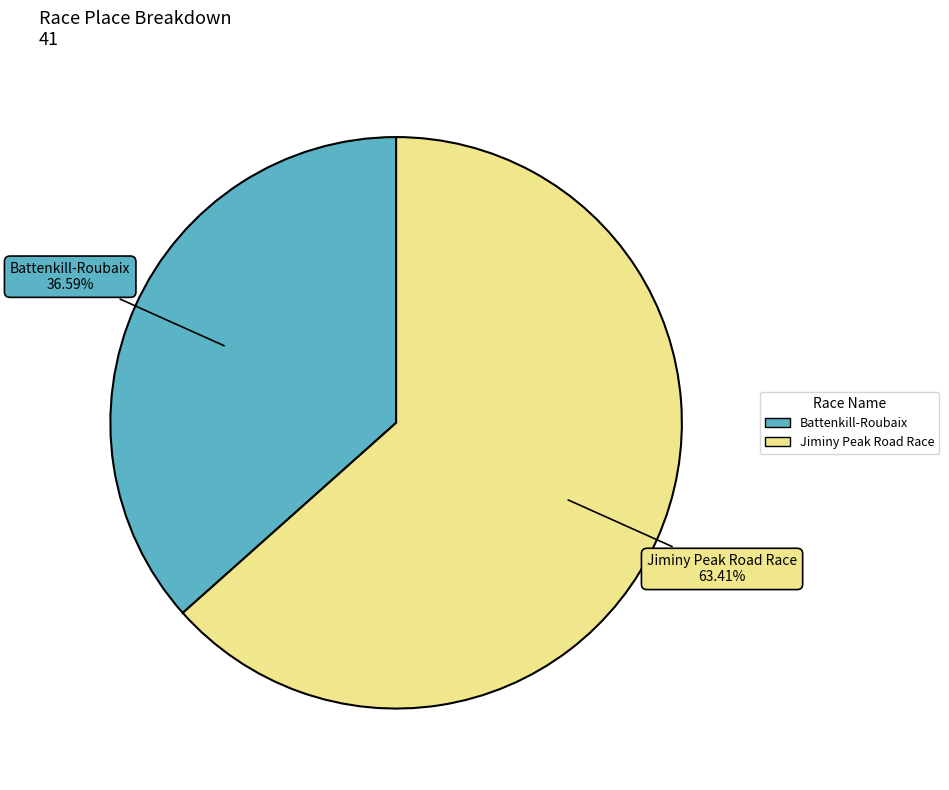

Between Battenkill-Roubaix and Jiminy Peak Road Race, which is larger?

Jiminy Peak Road Race